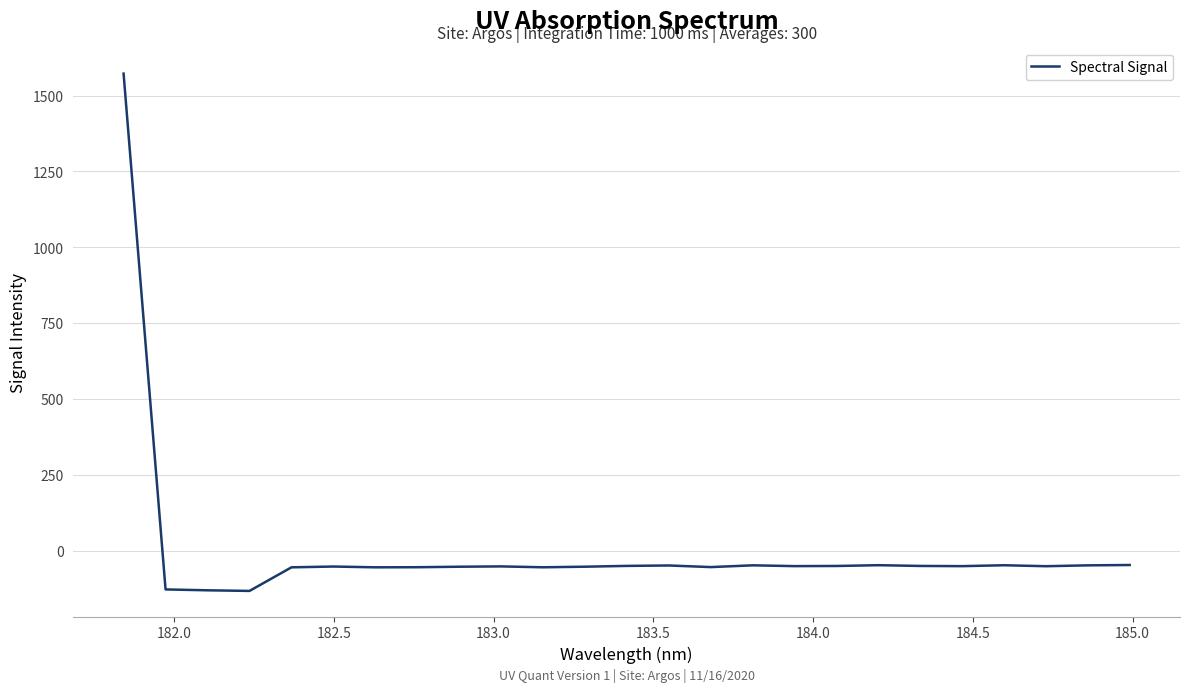

What is the greatest value displayed?

1572.3